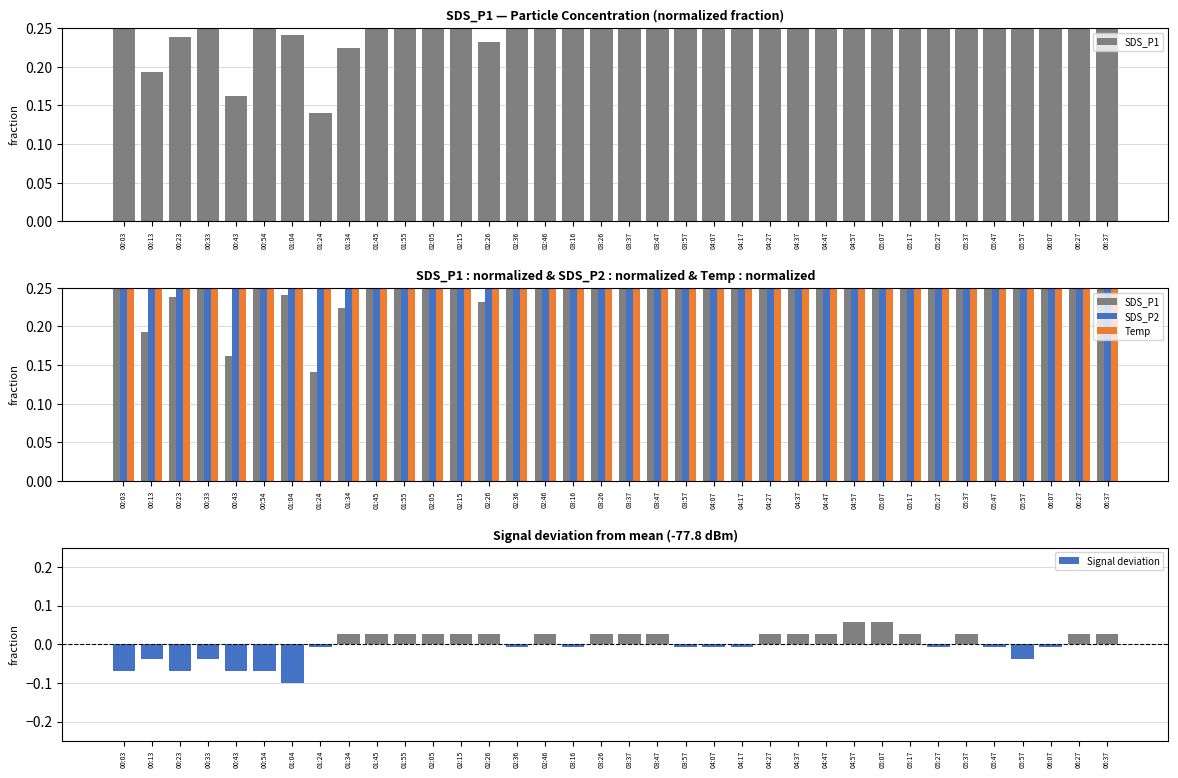

What position from the left is 02:05?

12